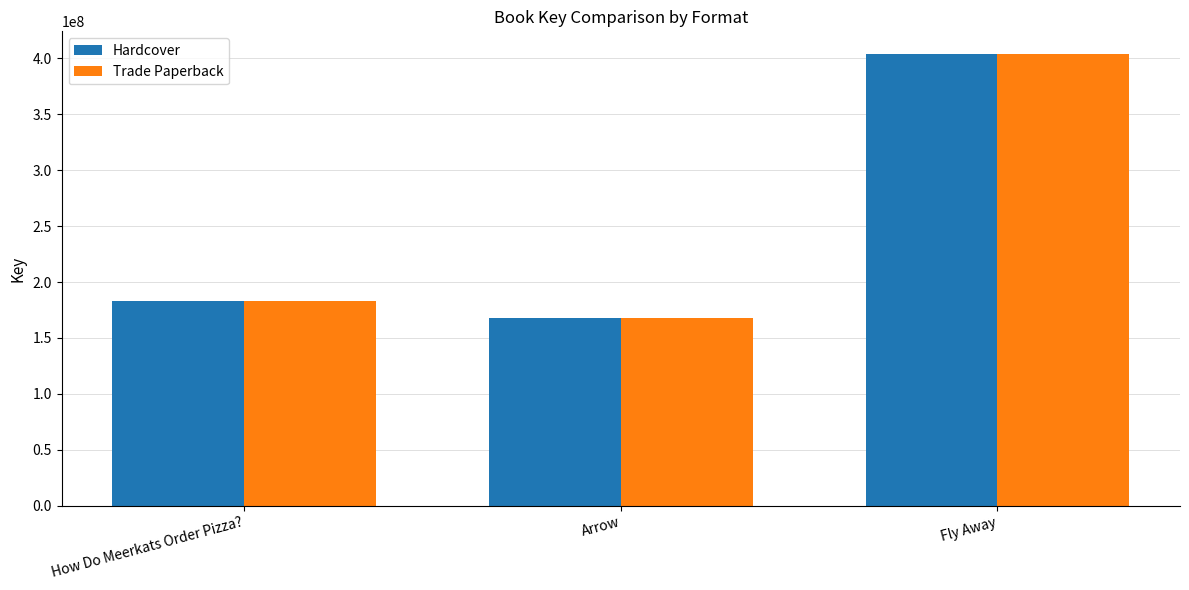

What is the maximum value for Hardcover?

403910348